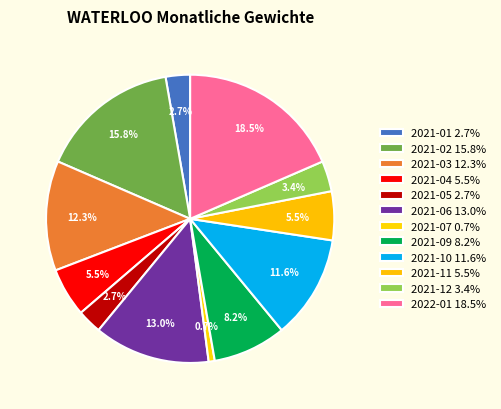

Is the sum of 2021-12 and 2021-01 greater than half?

No